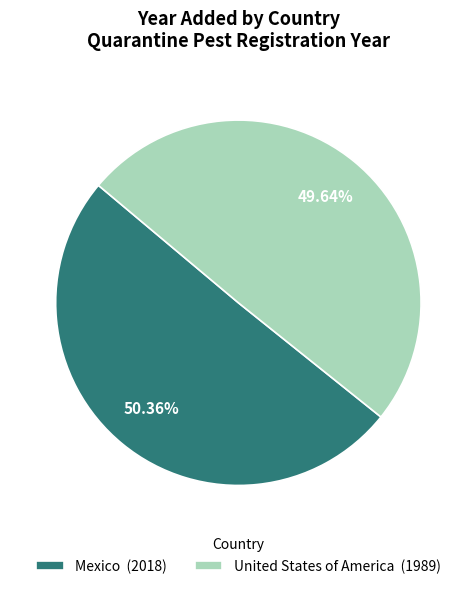

What is the majority slice?

Mexico